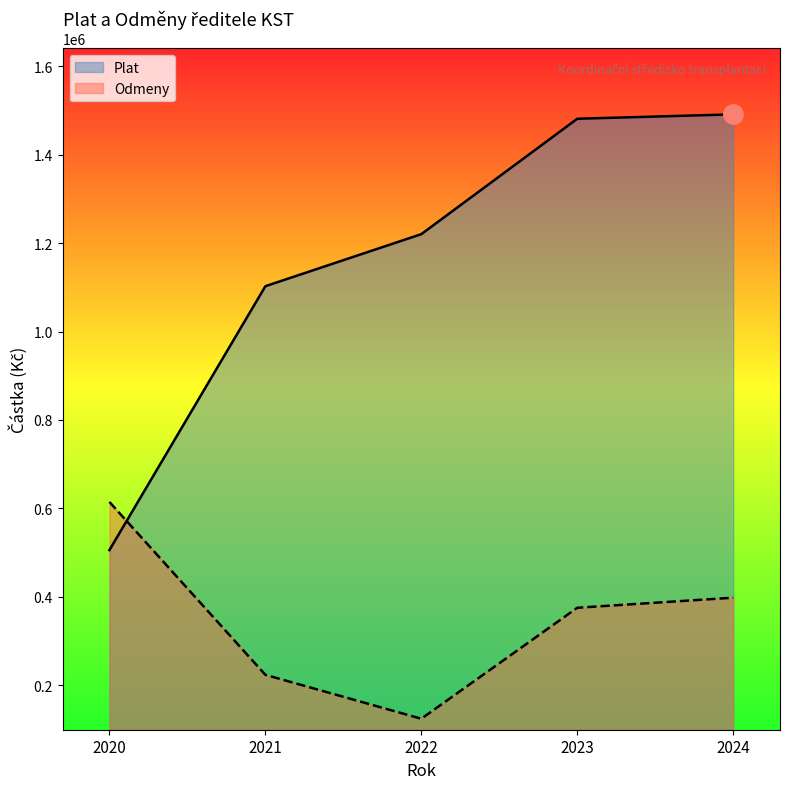

What is the difference between the maximum and minimum values in the Plat series?

985523